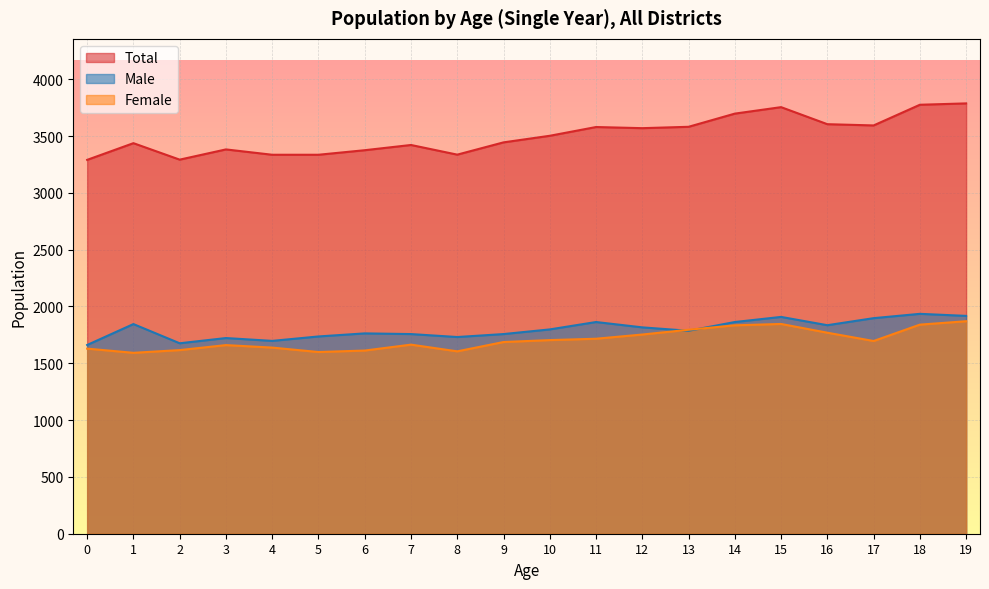

The value of Female at 16 is 1769. True or false?

True